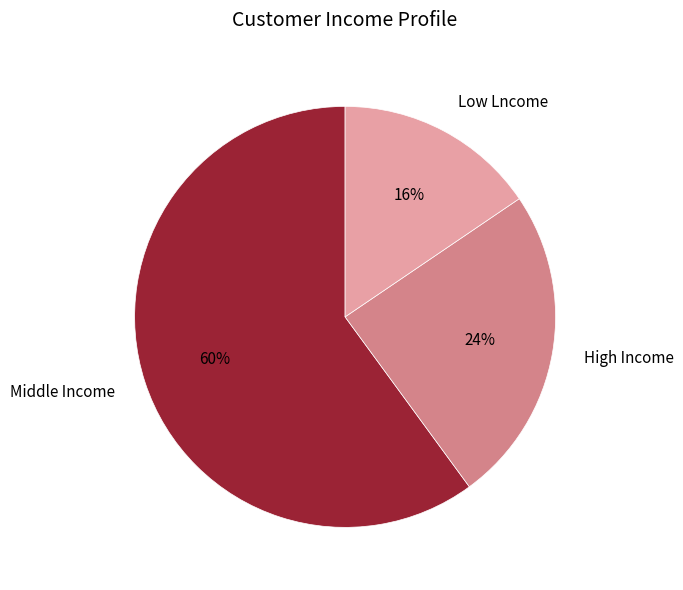

Does any single category account for the majority?

Yes